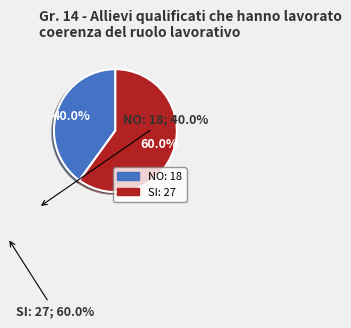

Is there any slice that represents more than half of the pie?

Yes